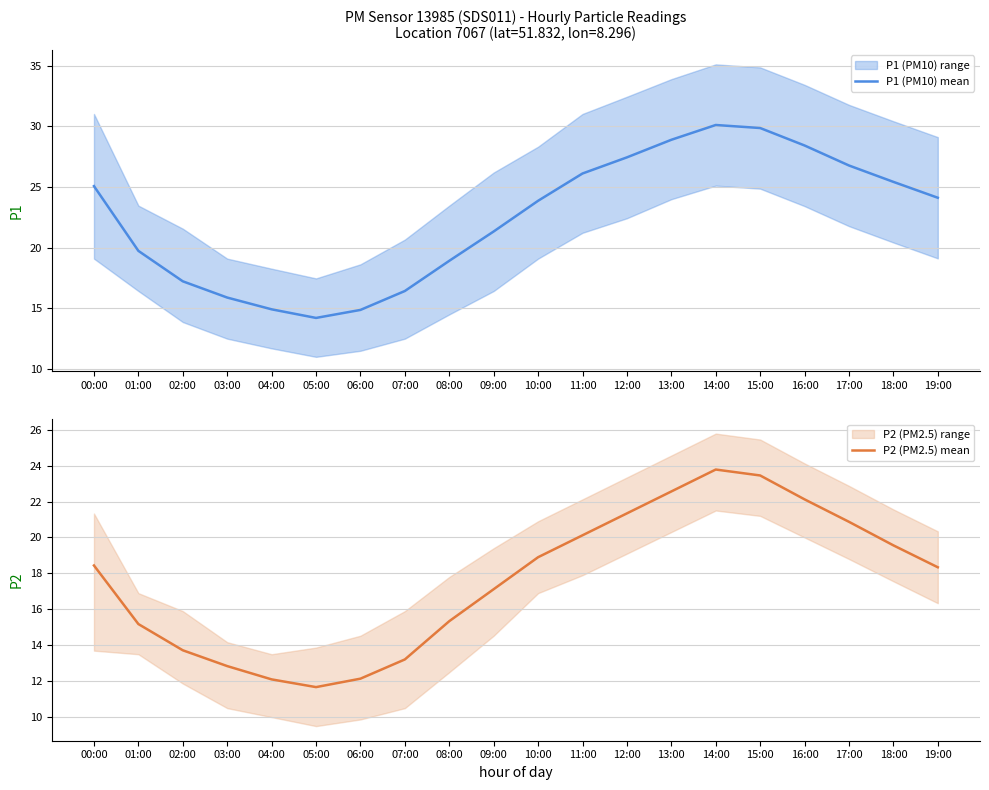

Is the value of P2 (PM2.5) mean at 19:00 greater than the value of P1 (PM10) mean at 01:00?

No